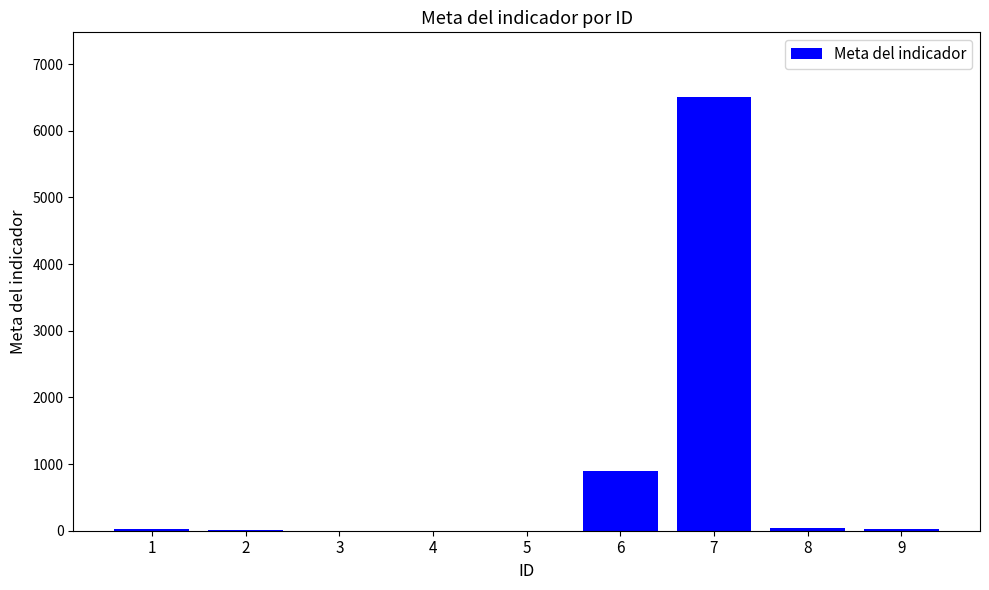

What is the sum of all values?

7515